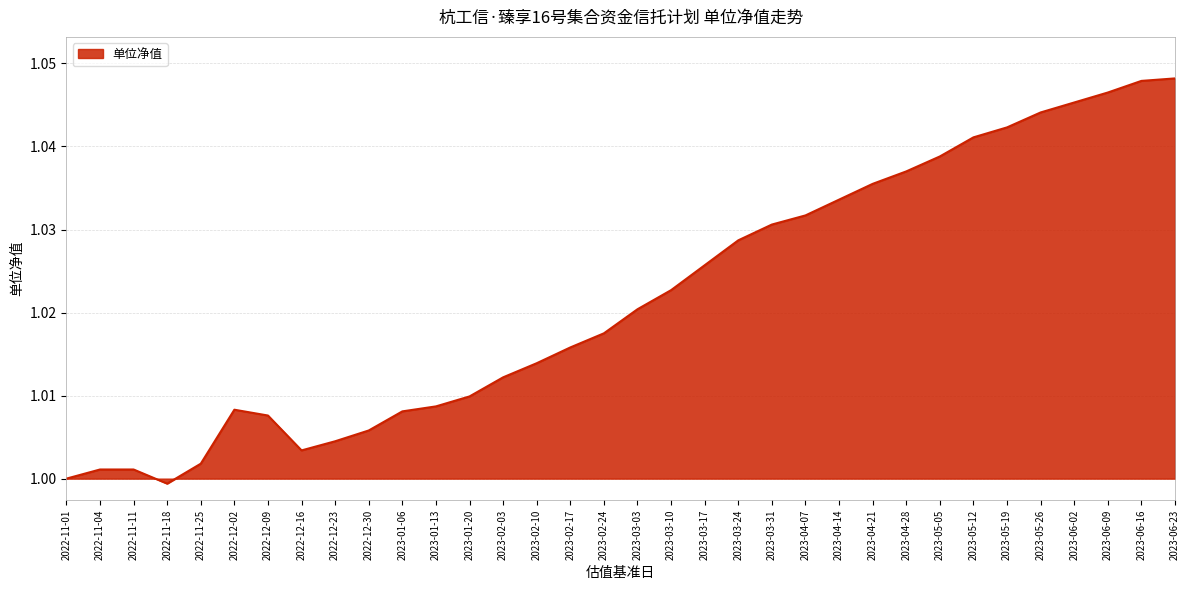

Which has a higher value, 2023-05-19 or 2023-04-07?

2023-05-19